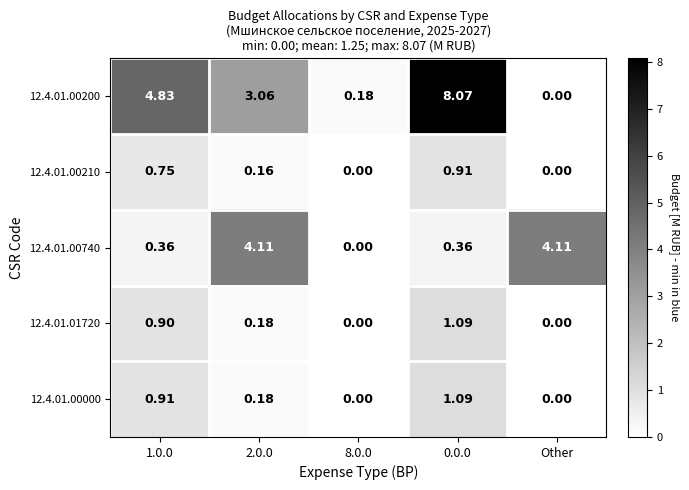

Is the value of 12.4.01.00000 at 1.0.0 greater than the value of 12.4.01.00210 at 1.0.0?

Yes